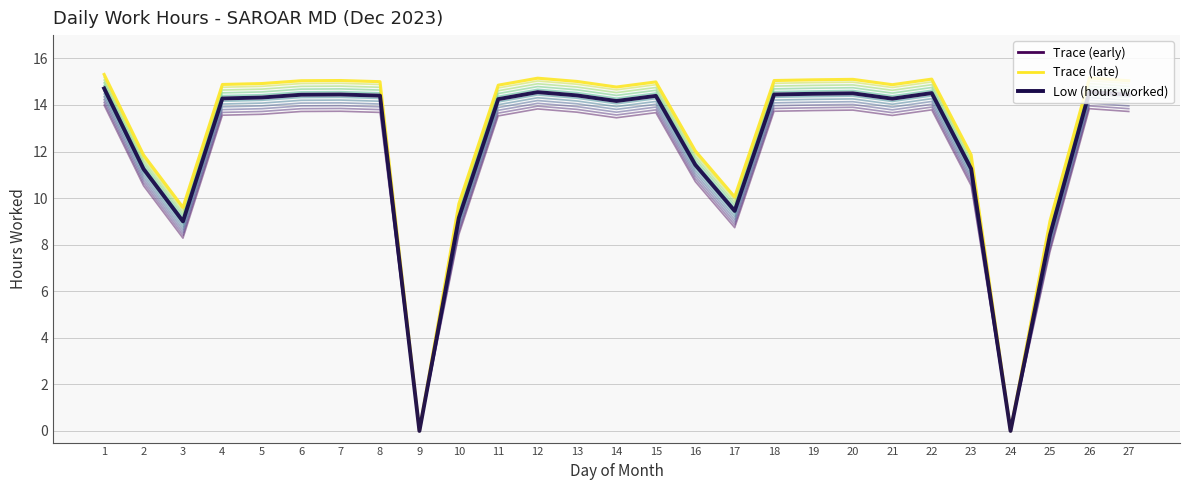

At which category is the sum across all series the highest?

1